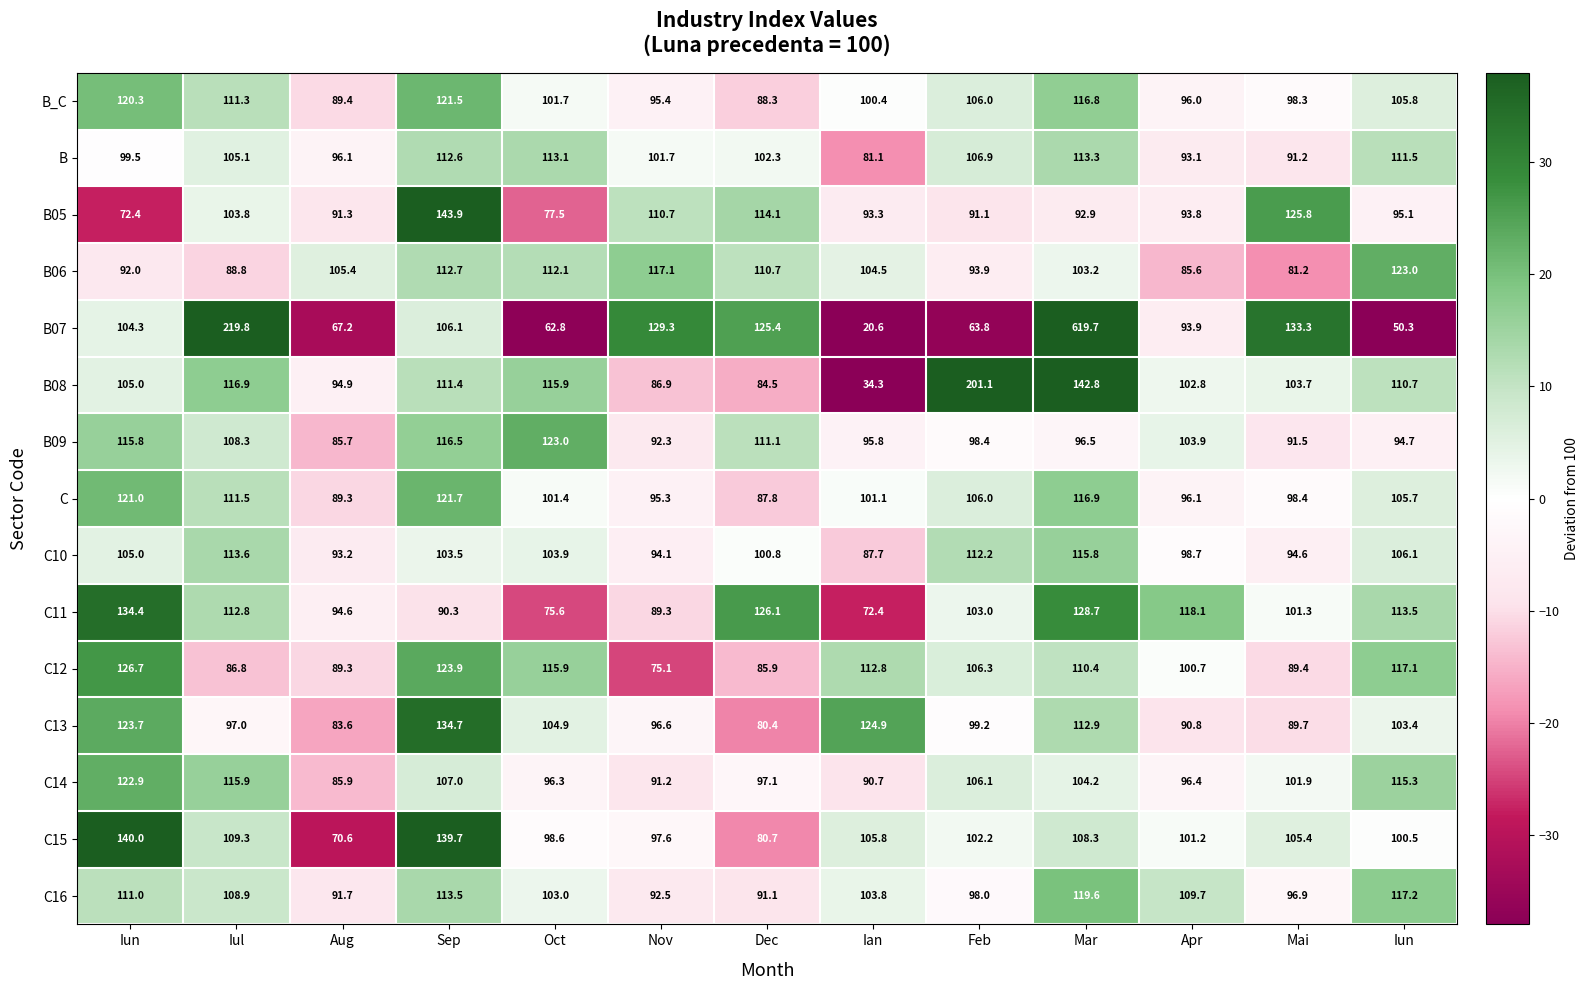

Reading left to right, what are all the values shown in this chart?

B_C: Iun=120.3	Iul=111.3	Aug=89.4	Sep=121.5	Oct=101.7	Nov=95.4	Dec=88.3	Ian=100.4	Feb=106.0	Mar=116.8	Apr=96.0	Mai=98.3	Iun=105.8
B: Iun=99.5	Iul=105.1	Aug=96.1	Sep=112.6	Oct=113.1	Nov=101.7	Dec=102.3	Ian=81.1	Feb=106.9	Mar=113.3	Apr=93.1	Mai=91.2	Iun=111.5
B05: Iun=72.4	Iul=103.8	Aug=91.3	Sep=143.9	Oct=77.5	Nov=110.7	Dec=114.1	Ian=93.3	Feb=91.1	Mar=92.9	Apr=93.8	Mai=125.8	Iun=95.1
B06: Iun=92.0	Iul=88.8	Aug=105.4	Sep=112.7	Oct=112.1	Nov=117.1	Dec=110.7	Ian=104.5	Feb=93.9	Mar=103.2	Apr=85.6	Mai=81.2	Iun=123.0
B07: Iun=104.3	Iul=219.8	Aug=67.2	Sep=106.1	Oct=62.8	Nov=129.3	Dec=125.4	Ian=20.6	Feb=63.8	Mar=619.7	Apr=93.9	Mai=133.3	Iun=50.3
B08: Iun=105.0	Iul=116.9	Aug=94.9	Sep=111.4	Oct=115.9	Nov=86.9	Dec=84.5	Ian=34.3	Feb=201.1	Mar=142.8	Apr=102.8	Mai=103.7	Iun=110.7
B09: Iun=115.8	Iul=108.3	Aug=85.7	Sep=116.5	Oct=123.0	Nov=92.3	Dec=111.1	Ian=95.8	Feb=98.4	Mar=96.5	Apr=103.9	Mai=91.5	Iun=94.7
C: Iun=121.0	Iul=111.5	Aug=89.3	Sep=121.7	Oct=101.4	Nov=95.3	Dec=87.8	Ian=101.1	Feb=106.0	Mar=116.9	Apr=96.1	Mai=98.4	Iun=105.7
C10: Iun=105.0	Iul=113.6	Aug=93.2	Sep=103.5	Oct=103.9	Nov=94.1	Dec=100.8	Ian=87.7	Feb=112.2	Mar=115.8	Apr=98.7	Mai=94.6	Iun=106.1
C11: Iun=134.4	Iul=112.8	Aug=94.6	Sep=90.3	Oct=75.6	Nov=89.3	Dec=126.1	Ian=72.4	Feb=103.0	Mar=128.7	Apr=118.1	Mai=101.3	Iun=113.5
C12: Iun=126.7	Iul=86.8	Aug=89.3	Sep=123.9	Oct=115.9	Nov=75.1	Dec=85.9	Ian=112.8	Feb=106.3	Mar=110.4	Apr=100.7	Mai=89.4	Iun=117.1
C13: Iun=123.7	Iul=97.0	Aug=83.6	Sep=134.7	Oct=104.9	Nov=96.6	Dec=80.4	Ian=124.9	Feb=99.2	Mar=112.9	Apr=90.8	Mai=89.7	Iun=103.4
C14: Iun=122.9	Iul=115.9	Aug=85.9	Sep=107.0	Oct=96.3	Nov=91.2	Dec=97.1	Ian=90.7	Feb=106.1	Mar=104.2	Apr=96.4	Mai=101.9	Iun=115.3
C15: Iun=140.0	Iul=109.3	Aug=70.6	Sep=139.7	Oct=98.6	Nov=97.6	Dec=80.7	Ian=105.8	Feb=102.2	Mar=108.3	Apr=101.2	Mai=105.4	Iun=100.5
C16: Iun=111.0	Iul=108.9	Aug=91.7	Sep=113.5	Oct=103.0	Nov=92.5	Dec=91.1	Ian=103.8	Feb=98.0	Mar=119.6	Apr=109.7	Mai=96.9	Iun=117.2